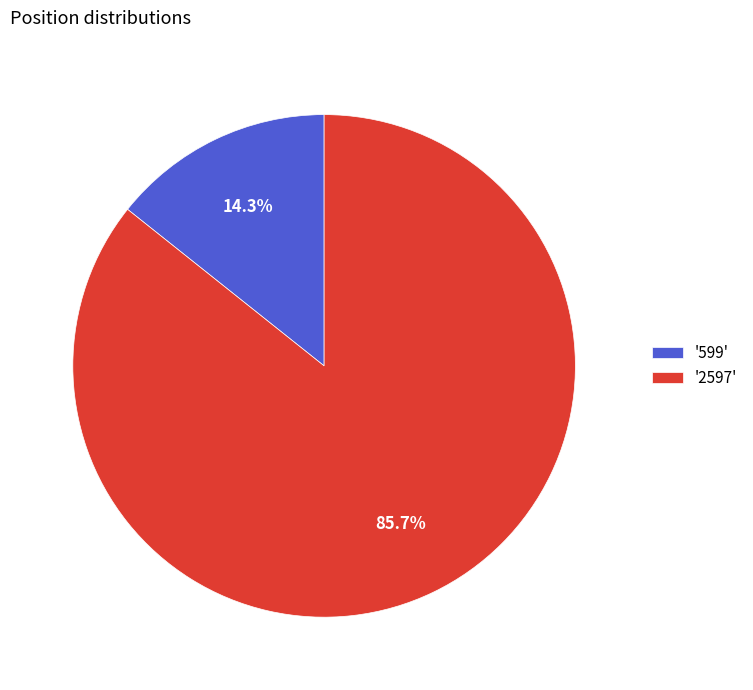

What portion of the pie excludes '2597'?

14.3%